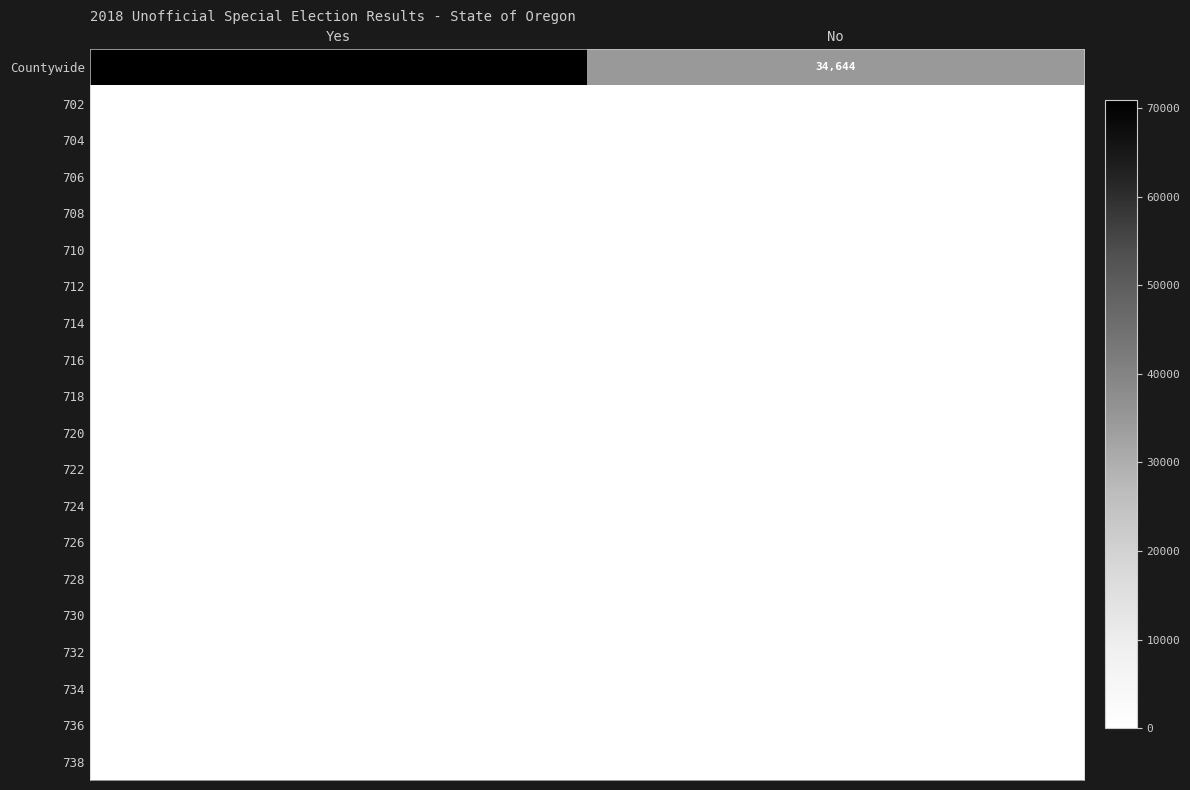

Which category has the highest value across all series?

Yes